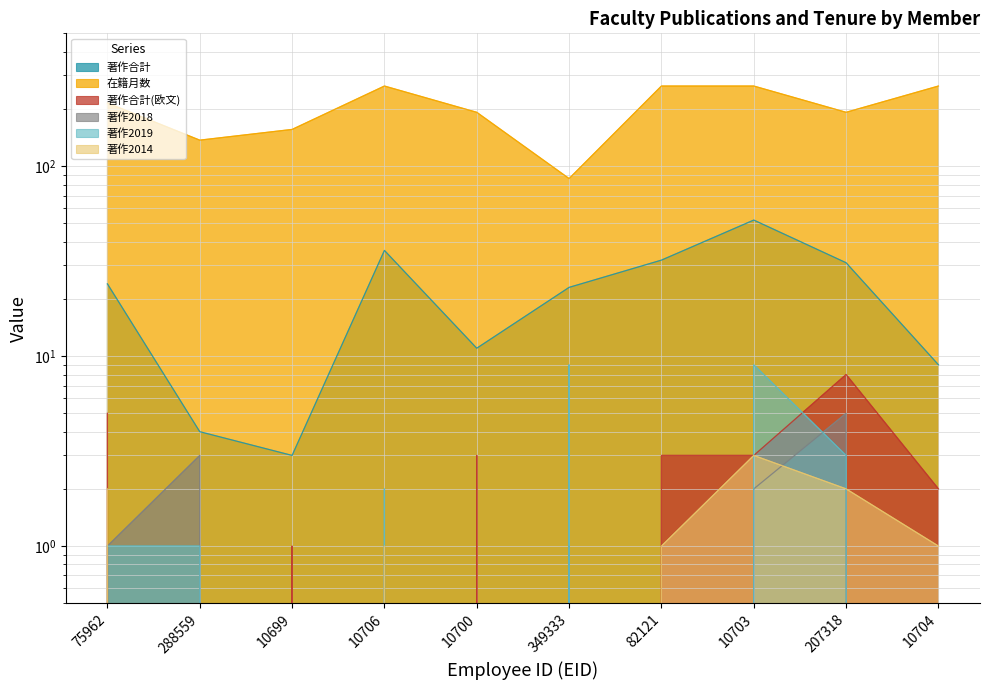

How many distinct data groups are displayed?

6